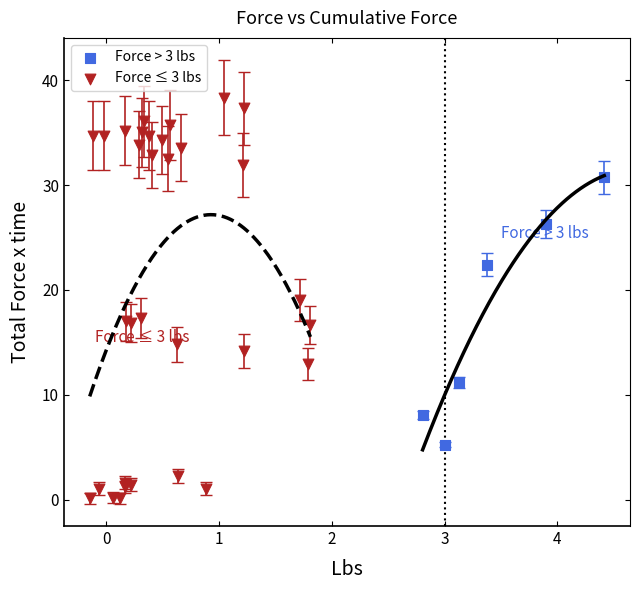

Which series reaches the minimum Y coordinate?

Force ≤ 3 lbs